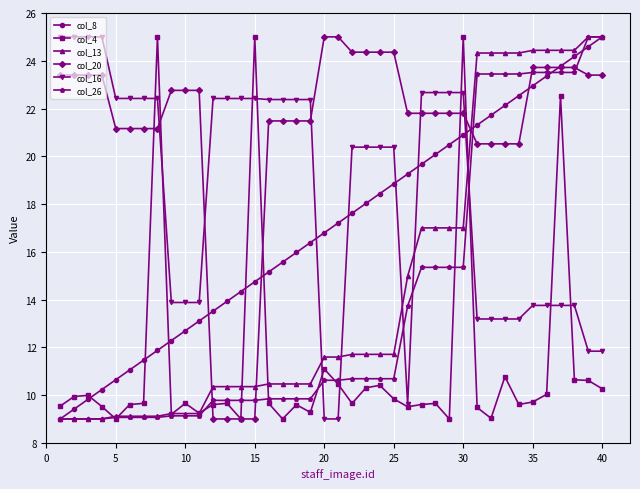

What is the greatest value displayed?

25.0